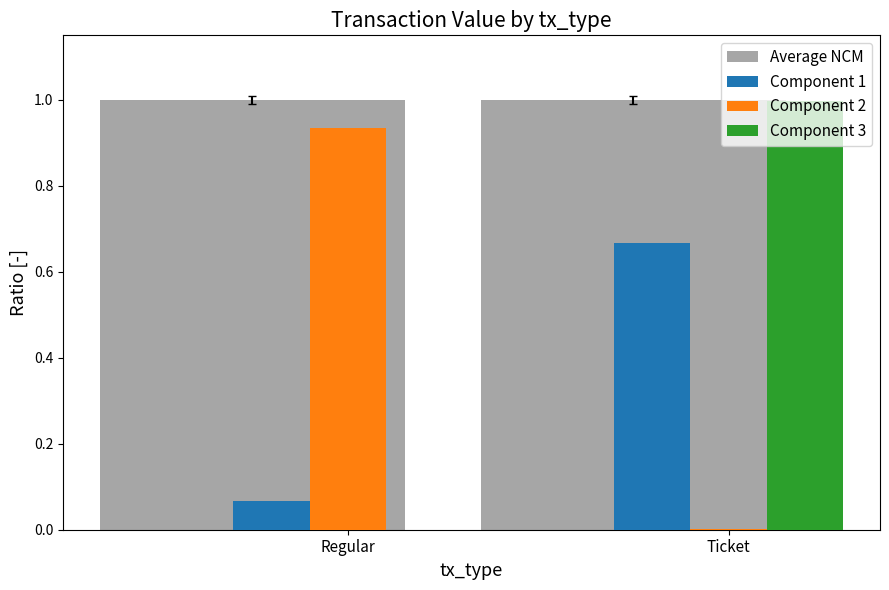

Is it true that Component 3 equals 0.0 at Regular?

True